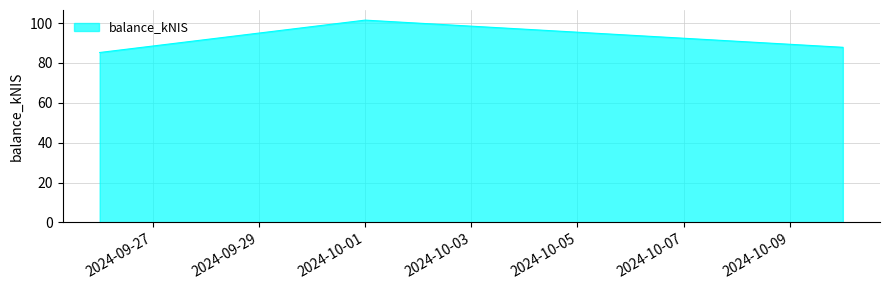

What is the maximum value shown in the chart?

101.5